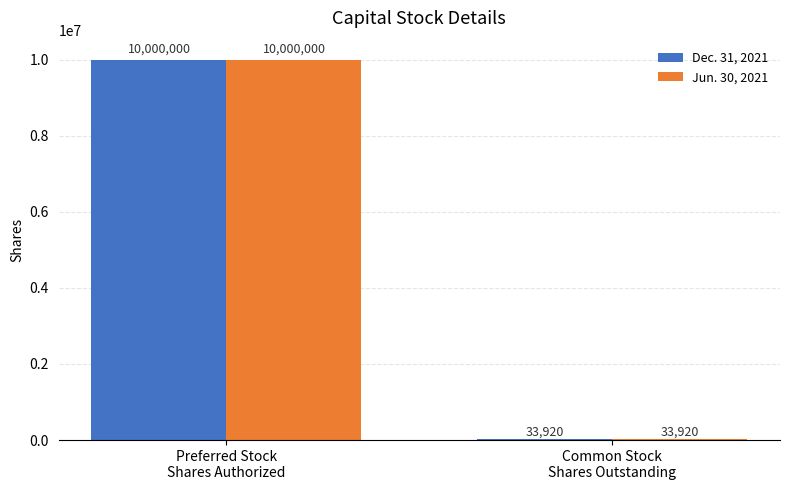

What position from the right is Preferred Stock
Shares Authorized?

2